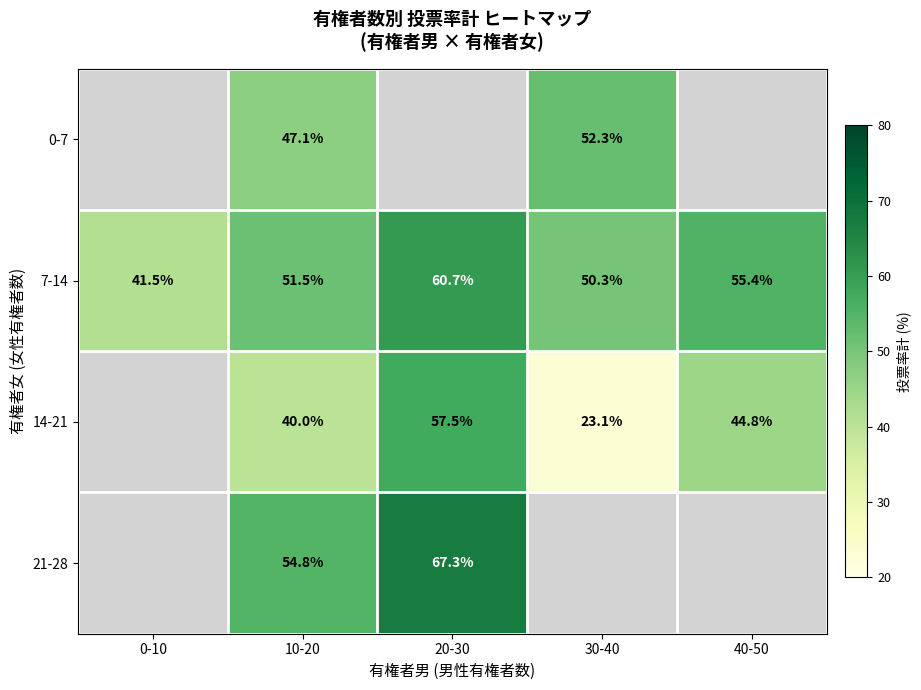

True or false: 14-21 has a value of 10.7 at 10-20.

False